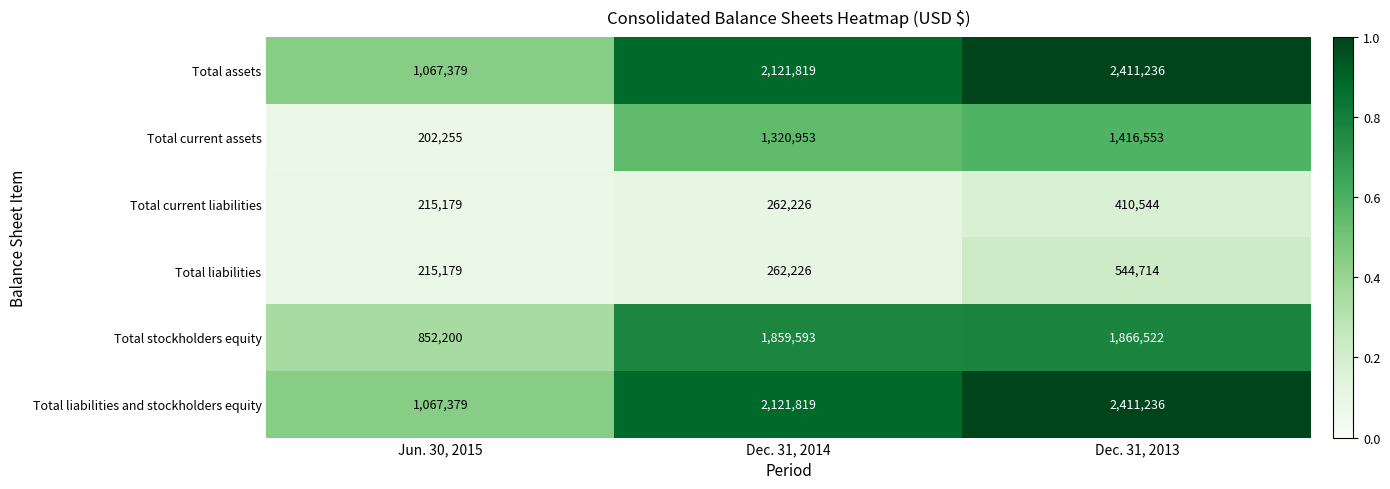

Between Jun. 30, 2015 and Dec. 31, 2014, which series saw the biggest shift?

Total current assets